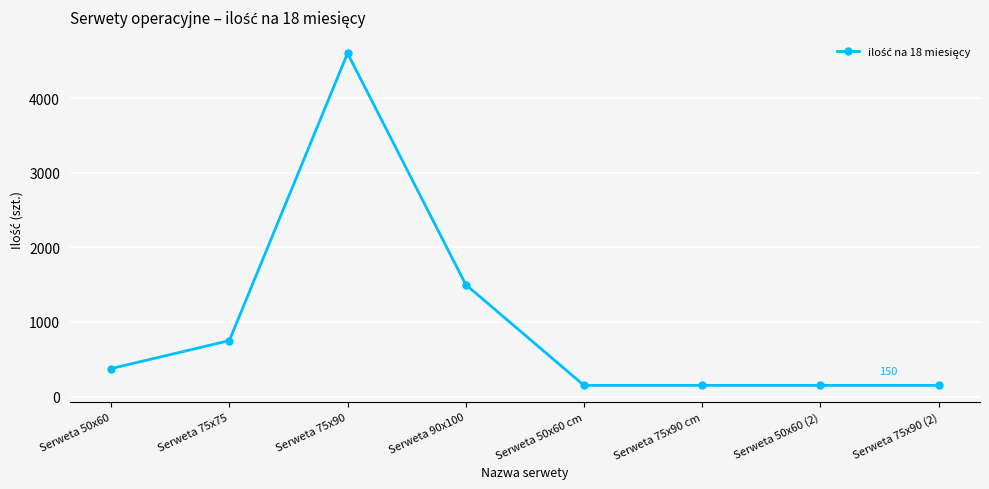

Where is the data nearest to the value 2375?

Serweta 90x100